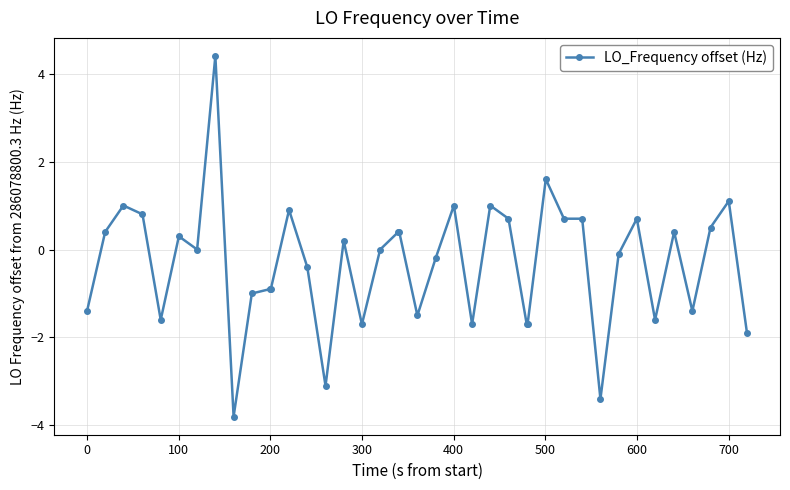

What is the maximum value shown in the chart?

4.4